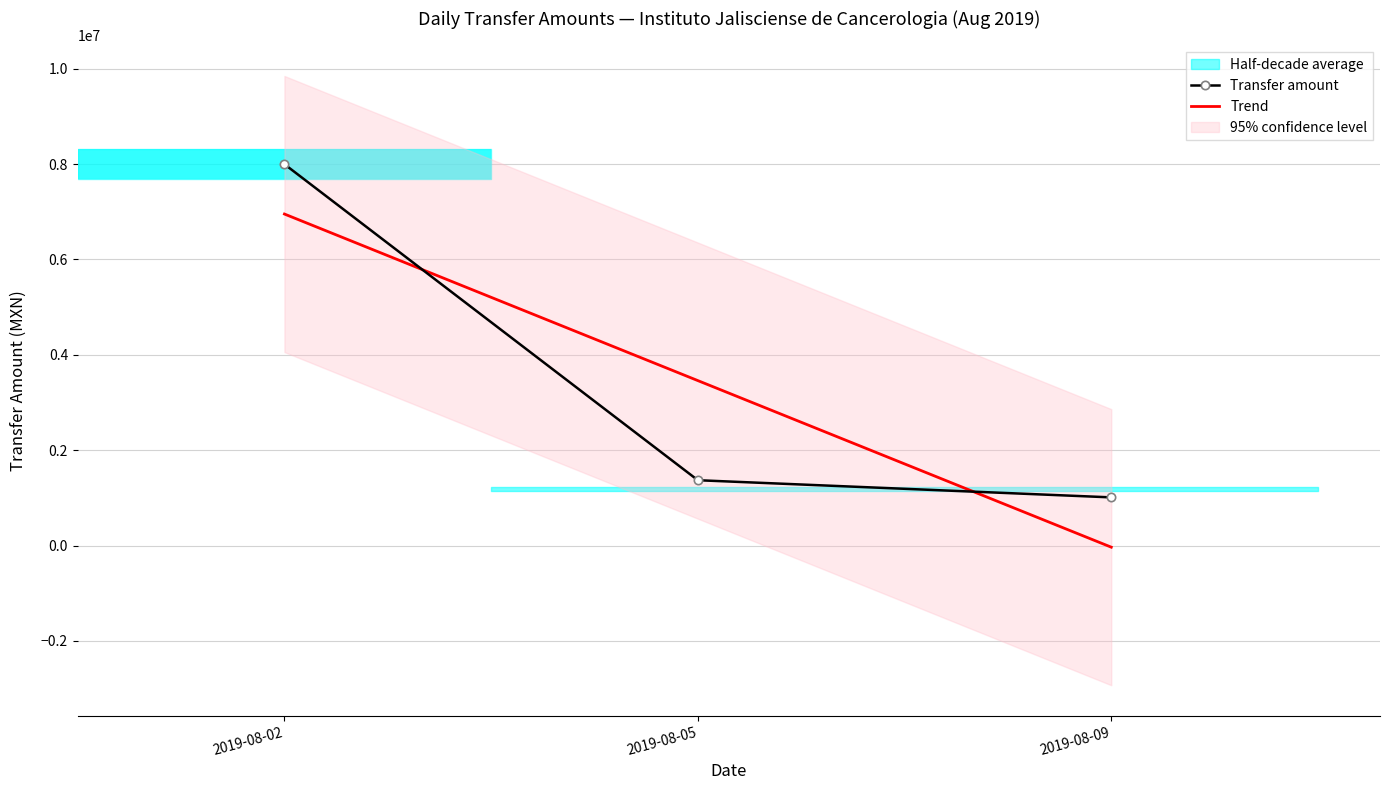

Which series has the widest spread of values?

Transfer amount